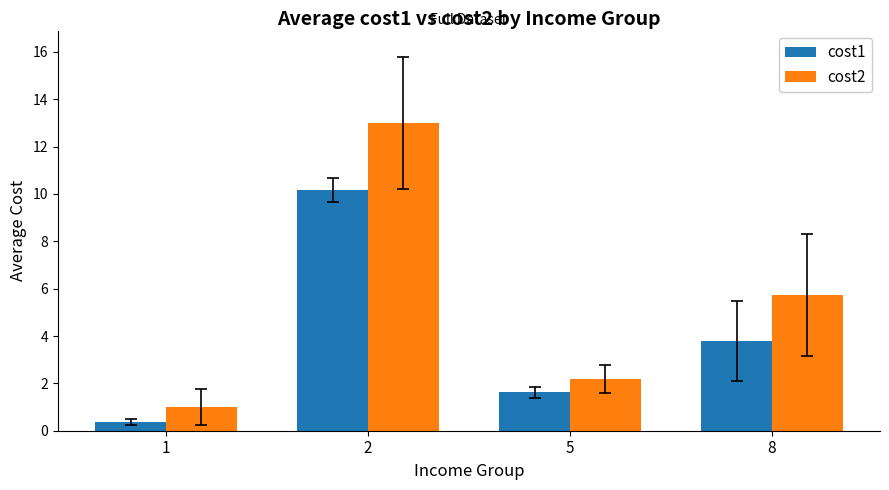

What is the sum of all cost1 values?

15.9